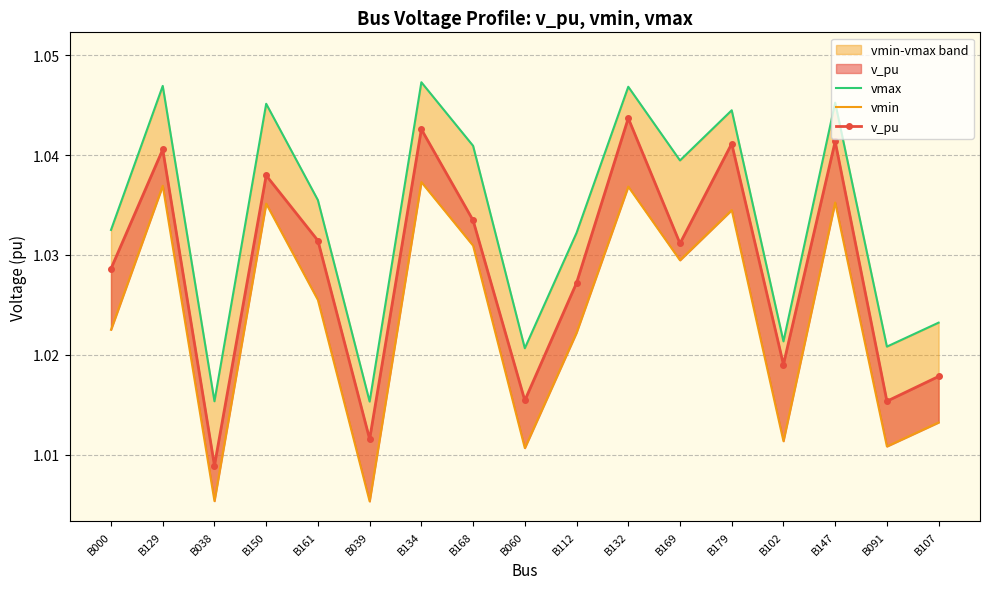

List the labels in order of vmax value, largest first.

B134, B129, B132, B147, B150, B179, B168, B169, B161, B000, B112, B107, B102, B091, B060, B038, B039